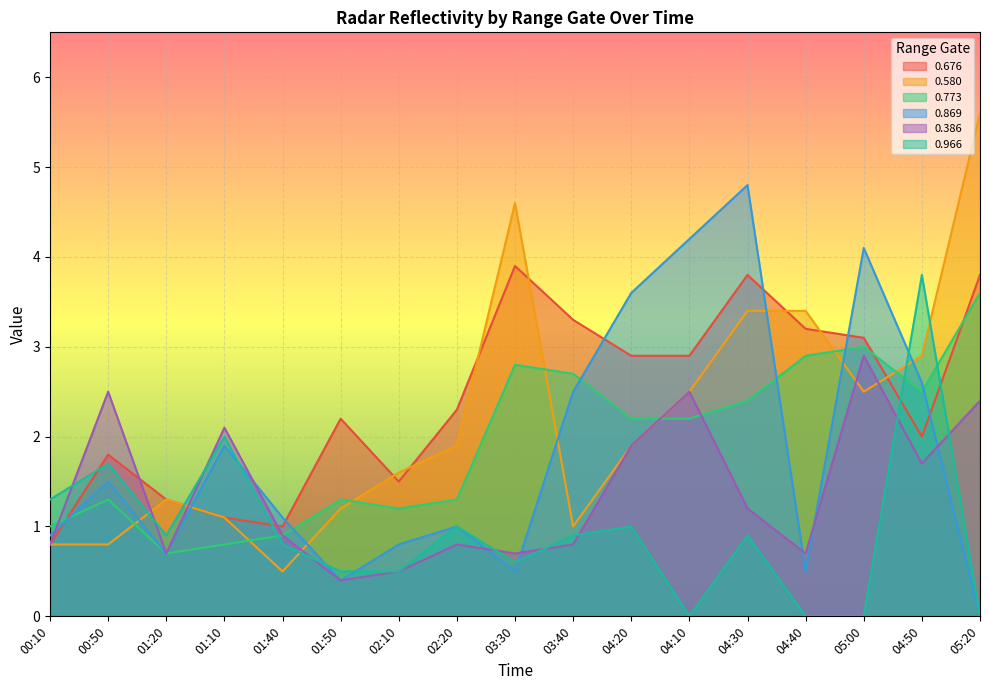

Does the chart display data point markers on the line(s)?

No